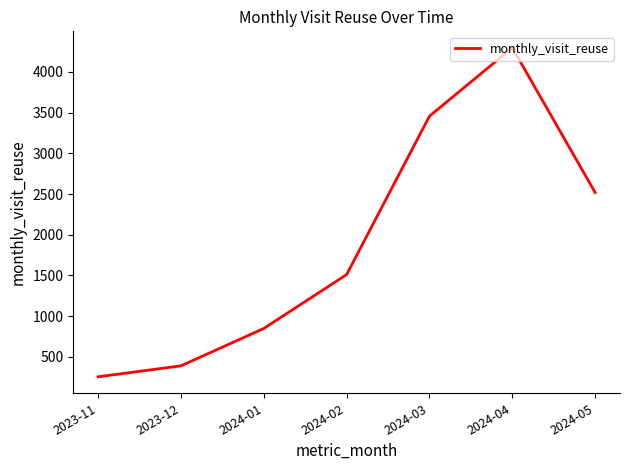

The chart shows a value of 2519 at 2024-05. True or false?

True